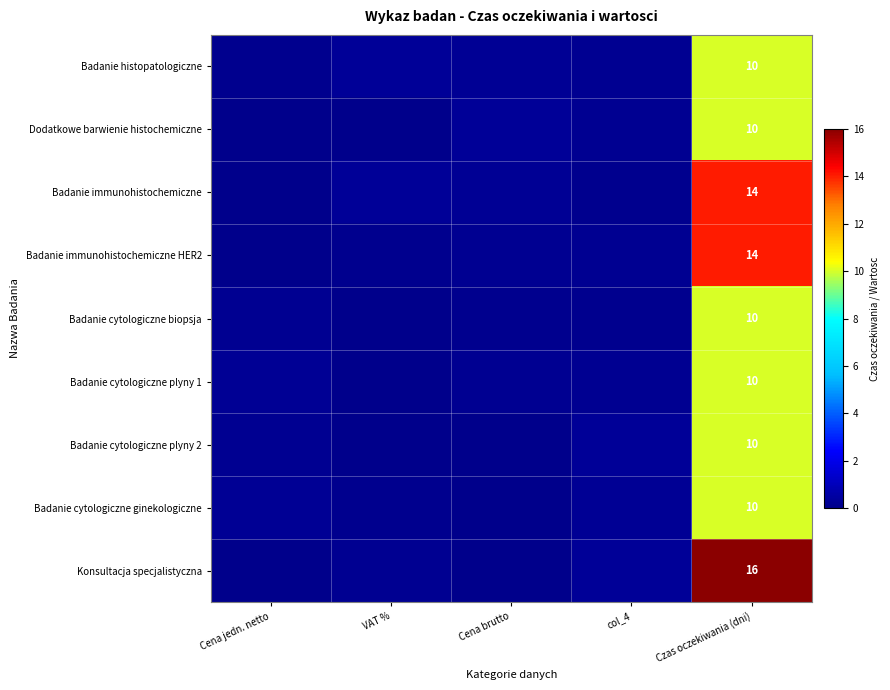

List the series in order of their peak value, highest first.

Konsultacja specjalistyczna, Badanie immunohistochemiczne, Badanie immunohistochemiczne HER2, Badanie histopatologiczne, Dodatkowe barwienie histochemiczne, Badanie cytologiczne biopsja, Badanie cytologiczne plyny 1, Badanie cytologiczne plyny 2, Badanie cytologiczne ginekologiczne